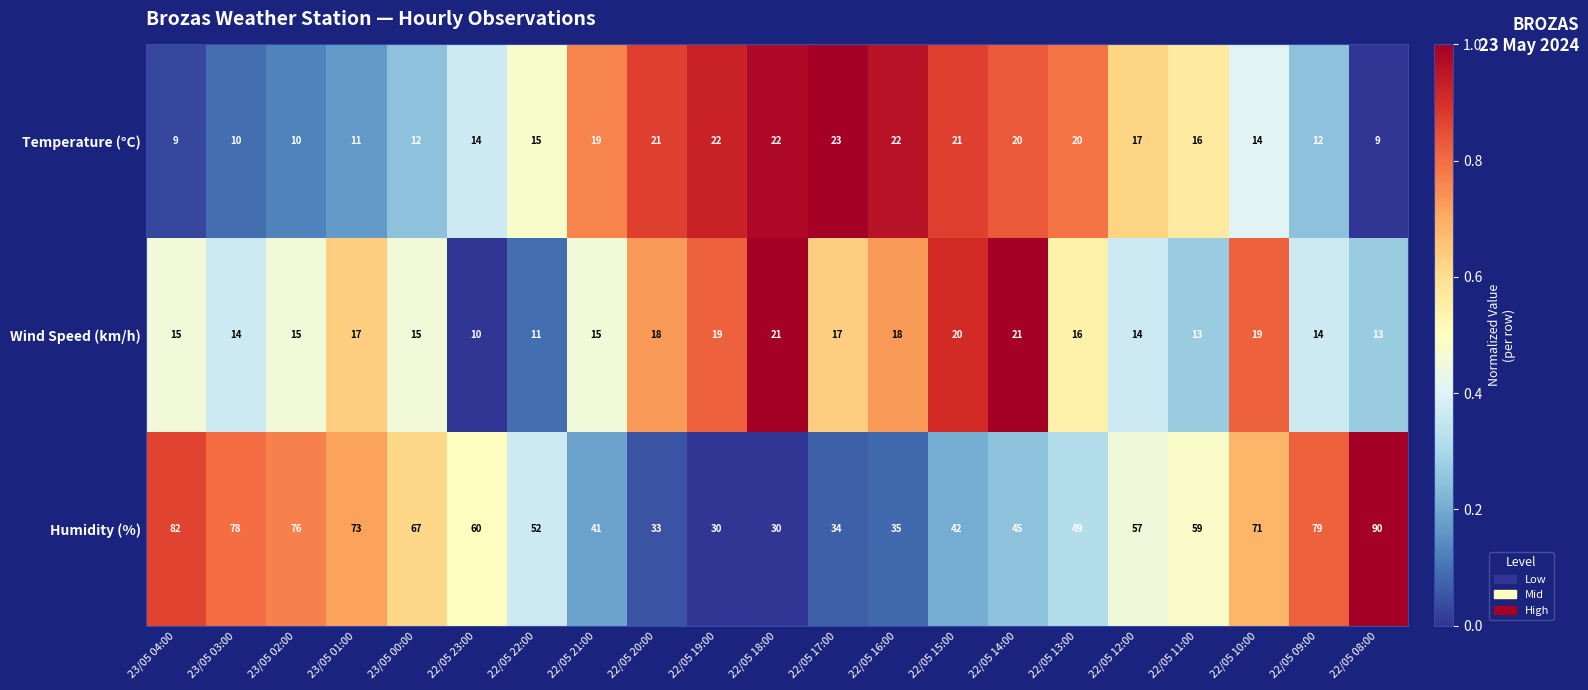

At 22/05 11:00, list the series in order from smallest to largest.

Wind Speed (km/h), Temperature (°C), Humidity (%)